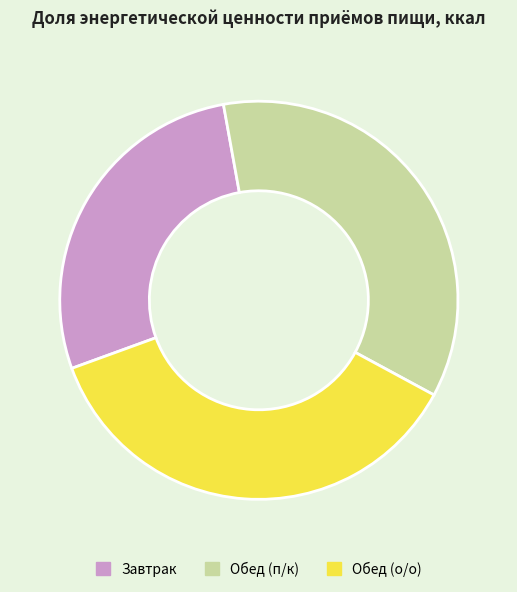

Which slice is the smallest?

Завтрак